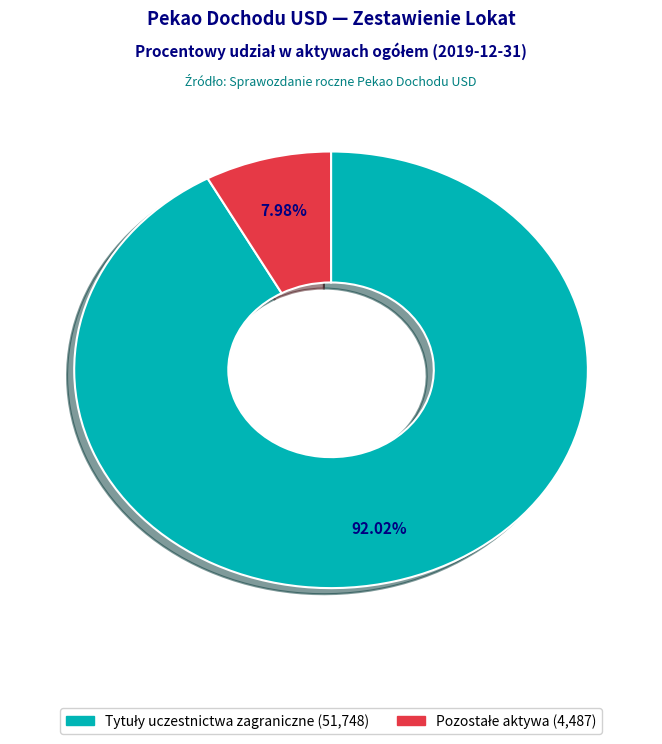

Does any single category account for the majority?

Yes